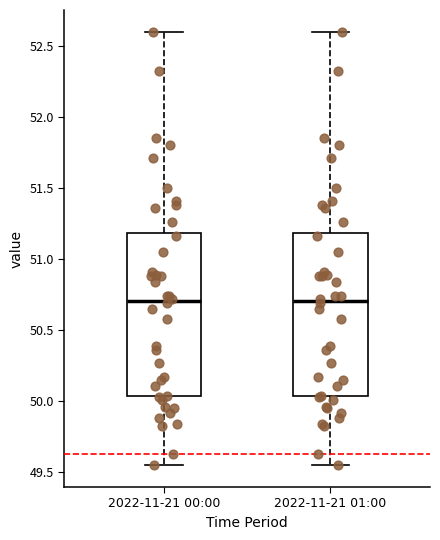

Reading left to right, read every box against the y-axis: the position of its median line, the range the box covers, and the ends of its whiskers. The values are not printed on the chart, so give them approximately, as read against the axis.

2022-11-21 00:00: median 50.70, box 50.05 to 51.20, whiskers 49.55 to 52.60
2022-11-21 01:00: median 50.70, box 50.05 to 51.20, whiskers 49.55 to 52.60